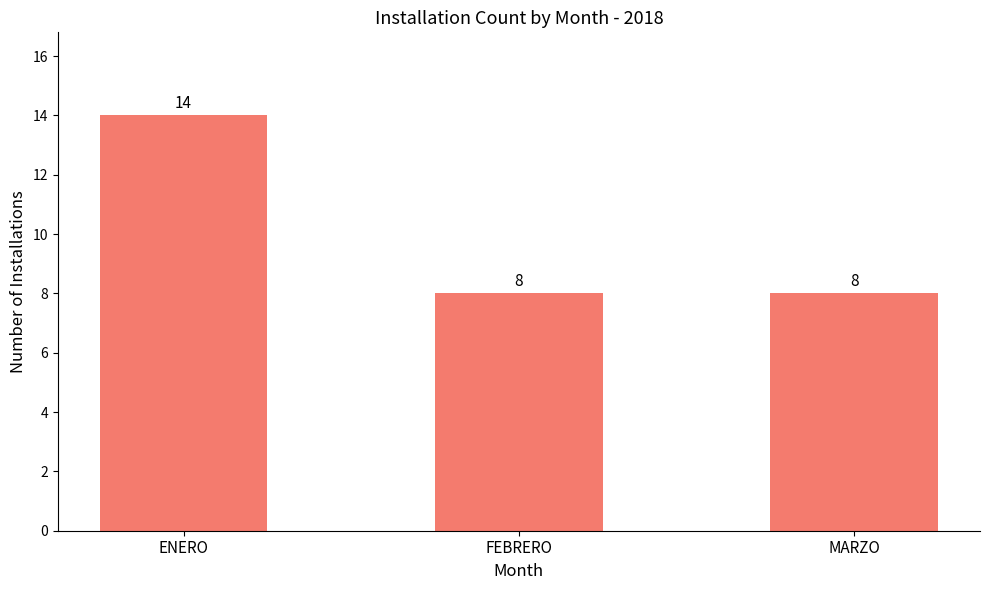

Is it true that the value at ENERO is 14?

True